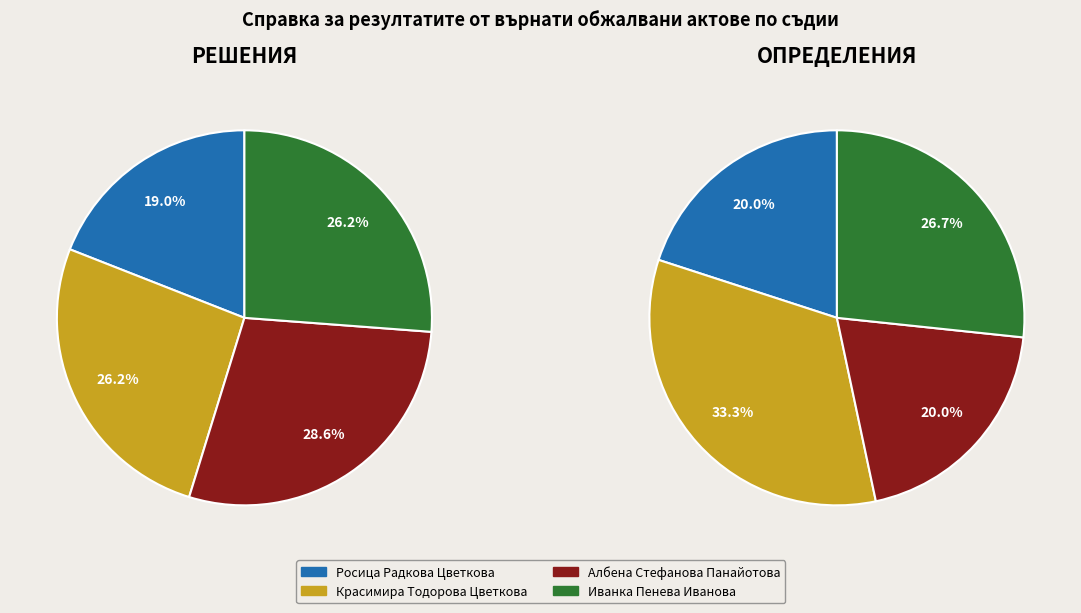

Approximately how many times larger is the value at Красимира Тодорова Цветкова compared to Иванка Пенева Иванова?

1.2